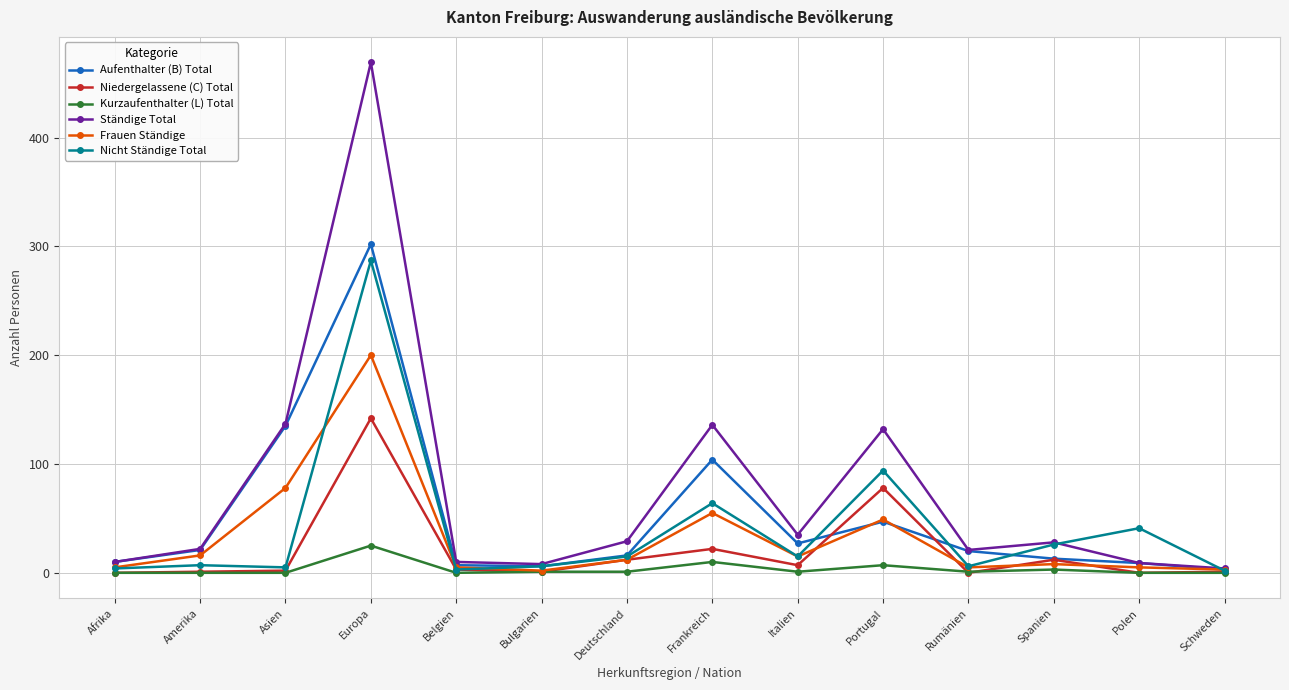

Does the chart have visible grid lines?

Yes